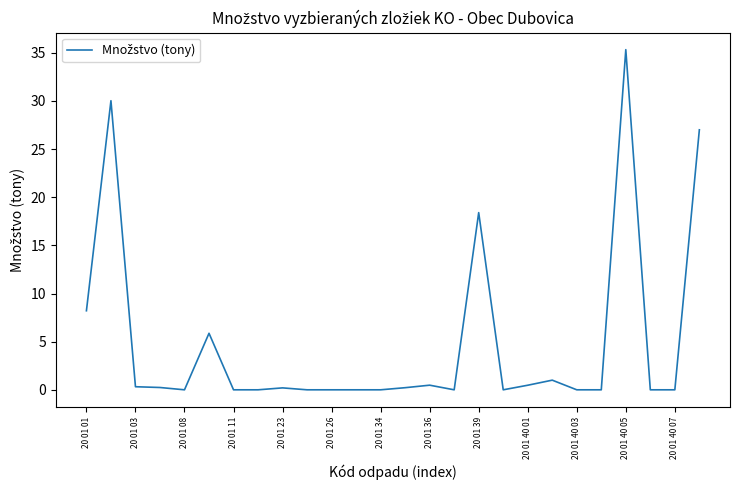

What is the difference between the maximum and minimum values?

35.3